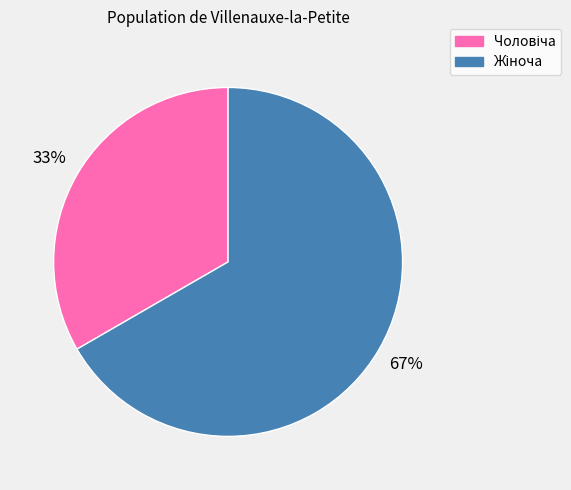

Is there a majority slice in this chart?

Yes